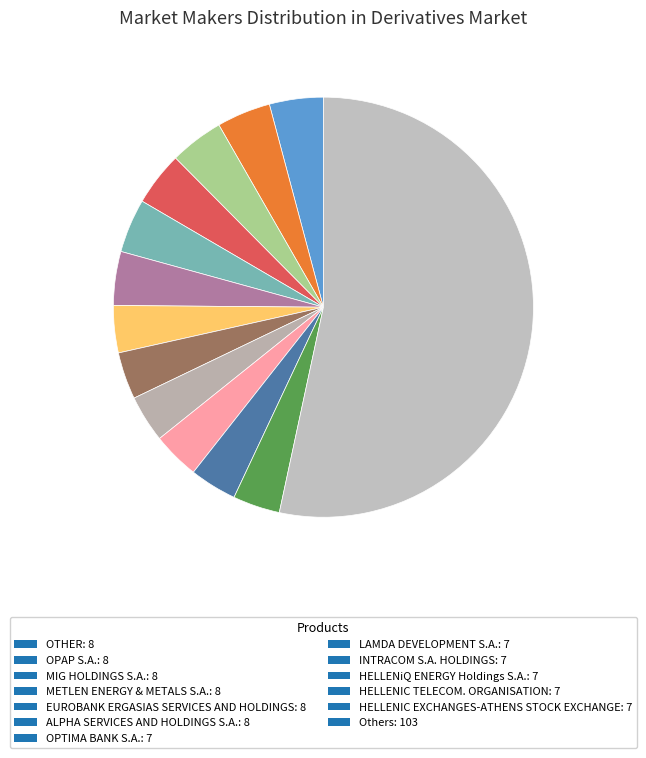

How many slices are in this pie chart?

13